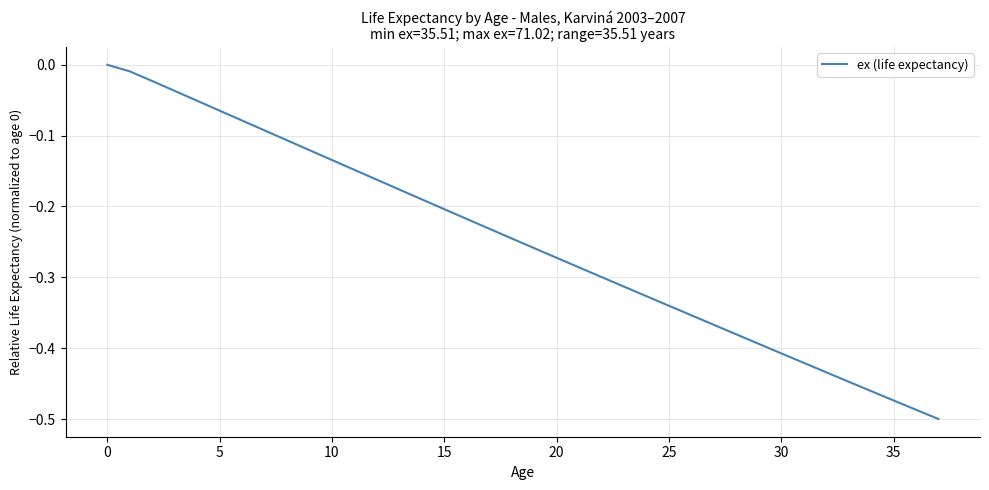

What is the label of the 15th point from the right?

23